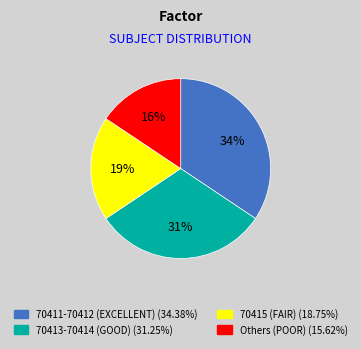

Is there a majority slice in this chart?

No